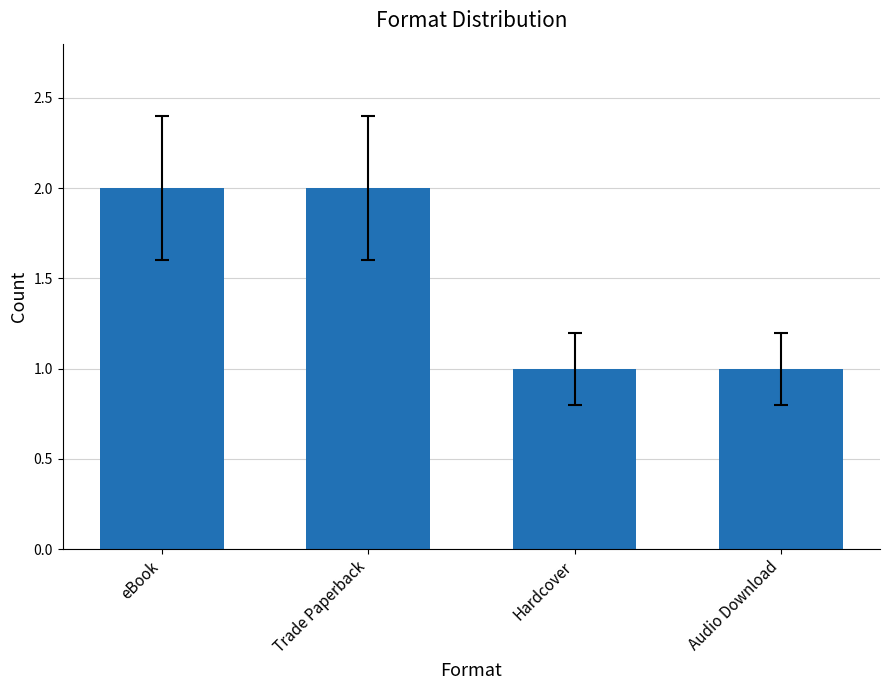

Reading right to left, extract all data points from this chart.

1	1	2	2